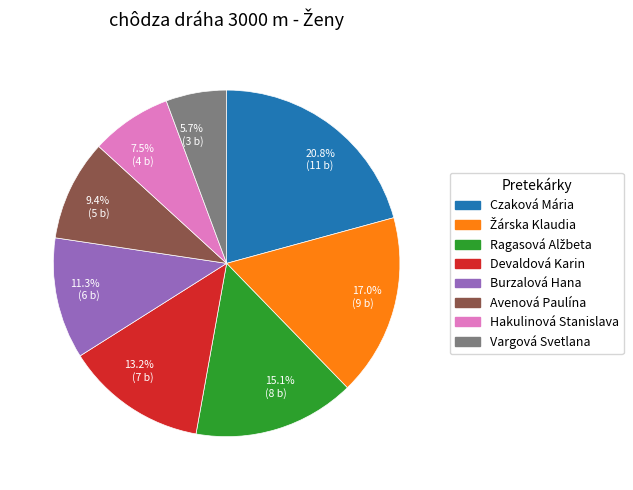

Rank the categories by value from lowest to highest.

5.7% (3 b), 7.5% (4 b), 9.4% (5 b), 11.3% (6 b), 13.2% (7 b), 15.1% (8 b), 17.0% (9 b), 20.8% (11 b)